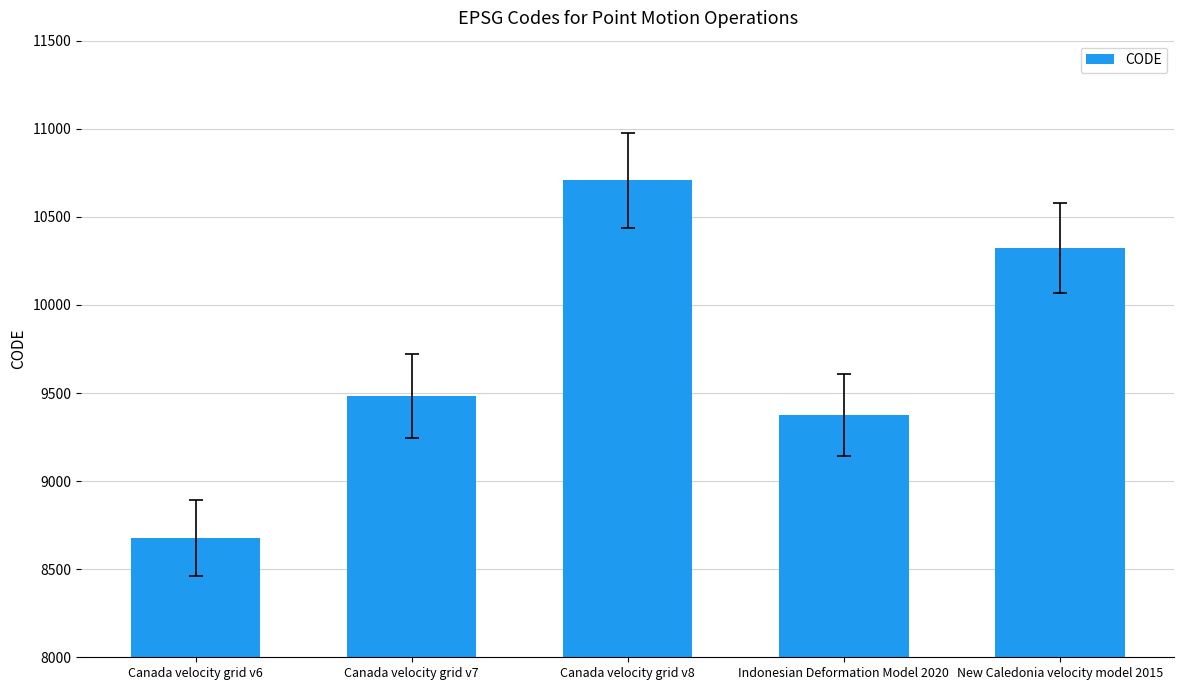

The chart shows a value of 17099 at New Caledonia velocity model 2015. True or false?

False